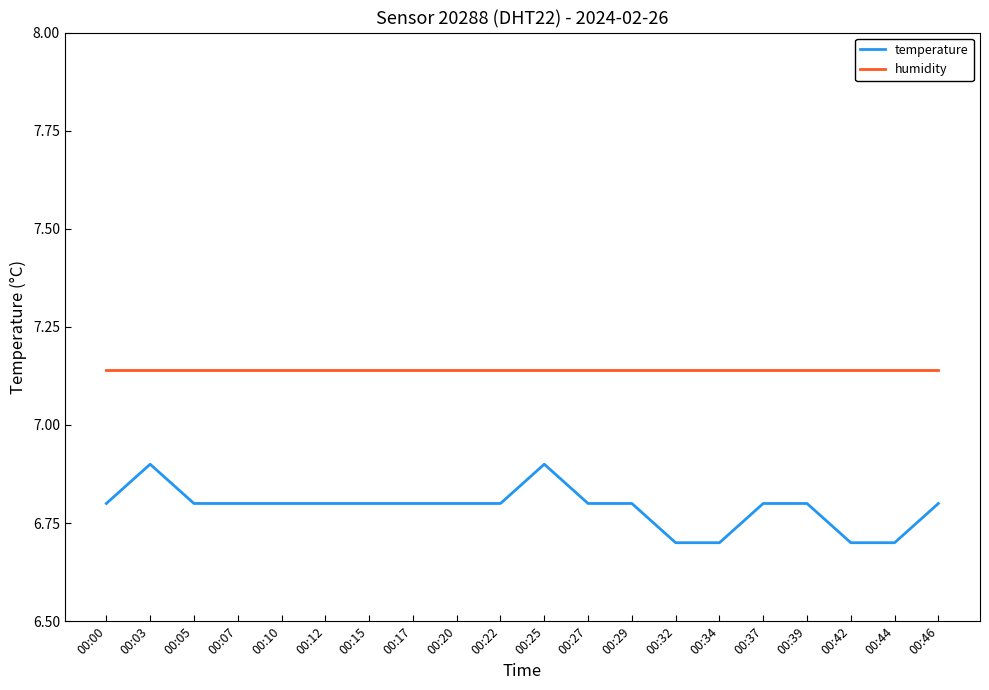

At how many categories does at least one series exceed 6?

20